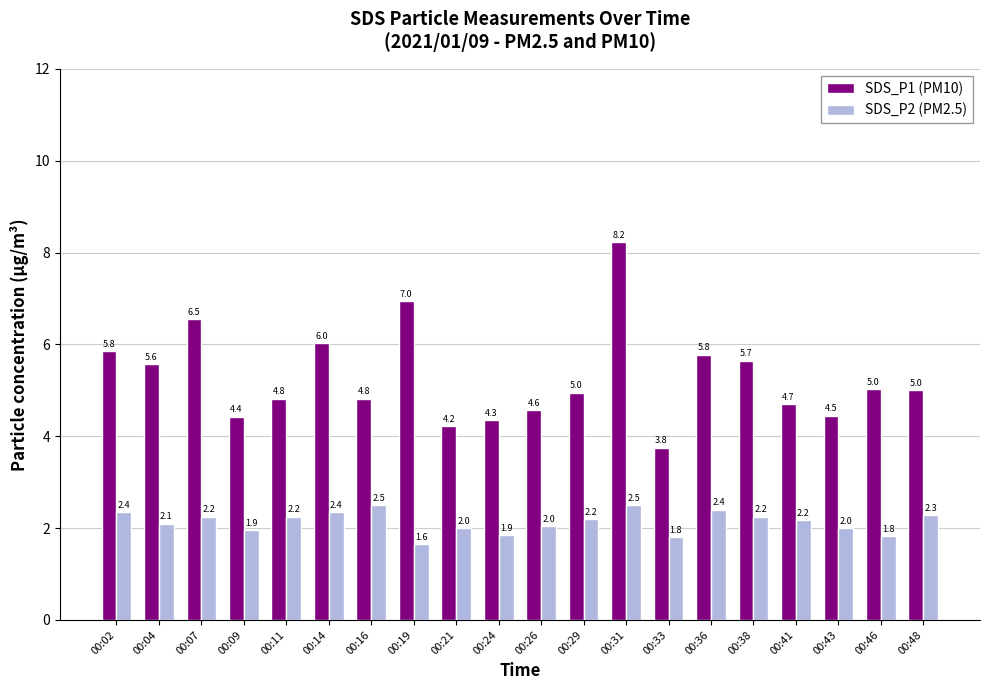

Count the number of categories in the chart.

20